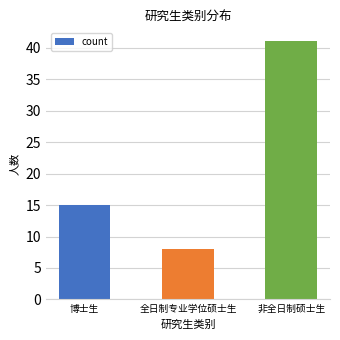

What is the difference between the second highest and minimum values?

7